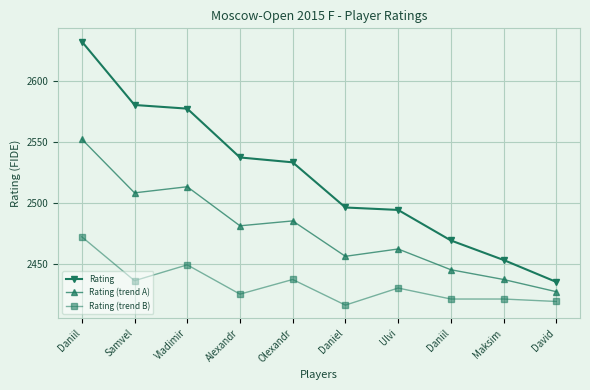

How many values in the Rating series are below 2533?

5